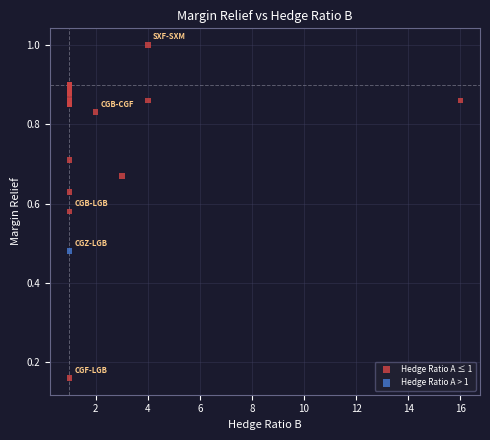

What are all the series names shown in the legend?

Hedge Ratio A ≤ 1, Hedge Ratio A > 1